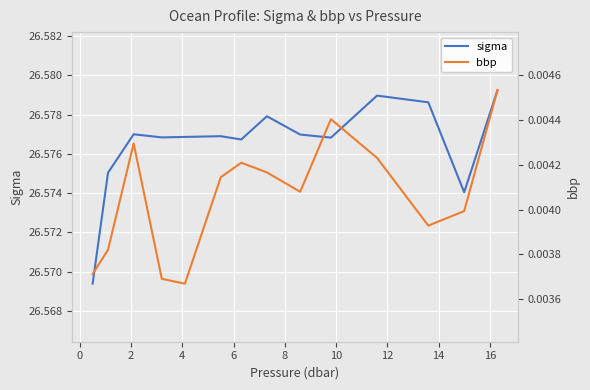

How many interior local peaks does the bbp series have?

3